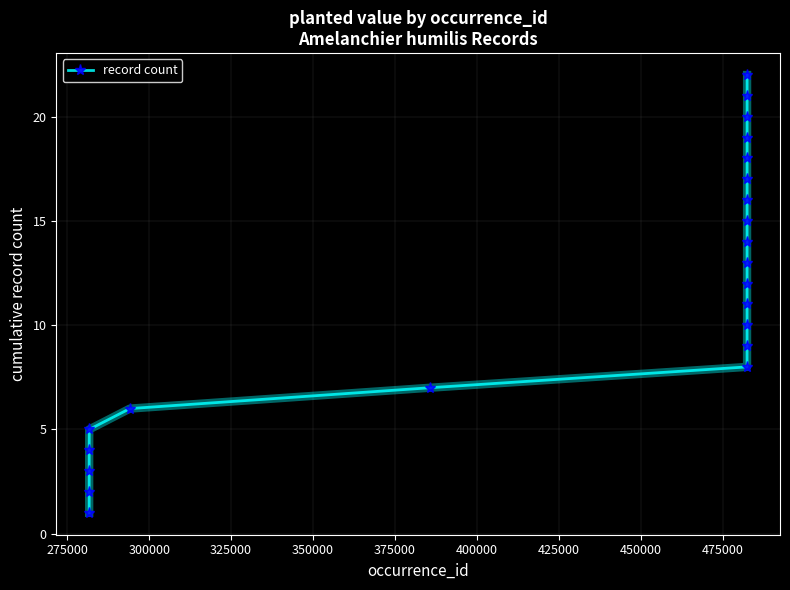

What is the difference between the second highest and second lowest values?

19